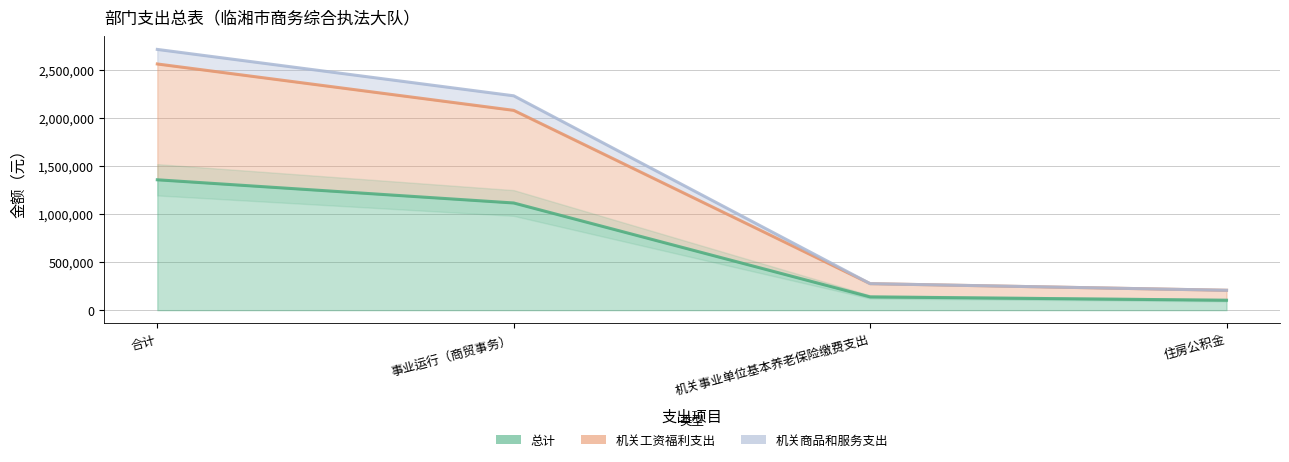

At how many categories does at least one series exceed 2167224?

2